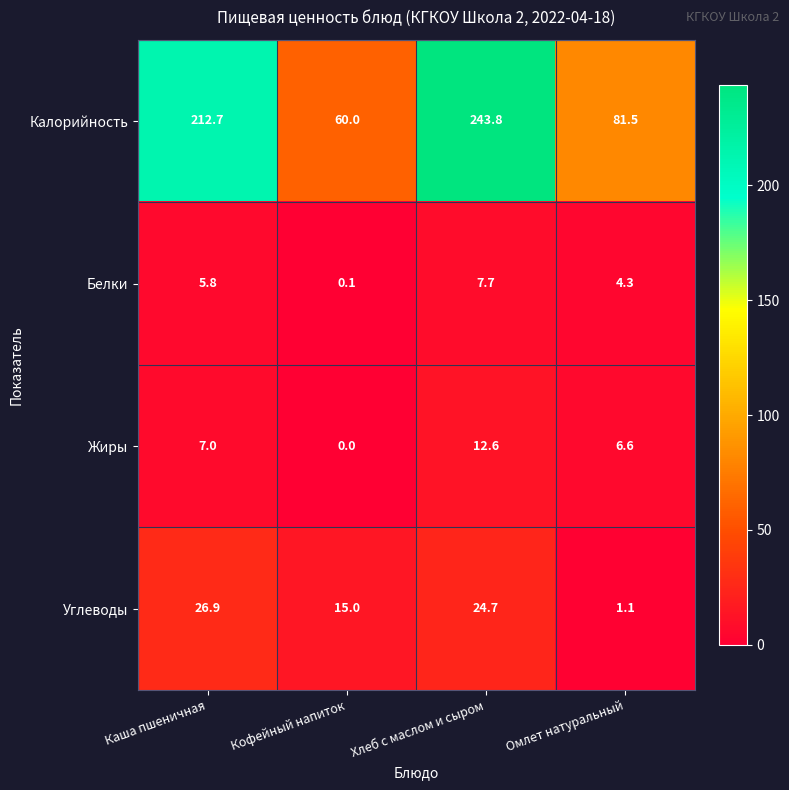

The Жиры series shows 19.8 at Хлеб с маслом и сыром. True or false?

False